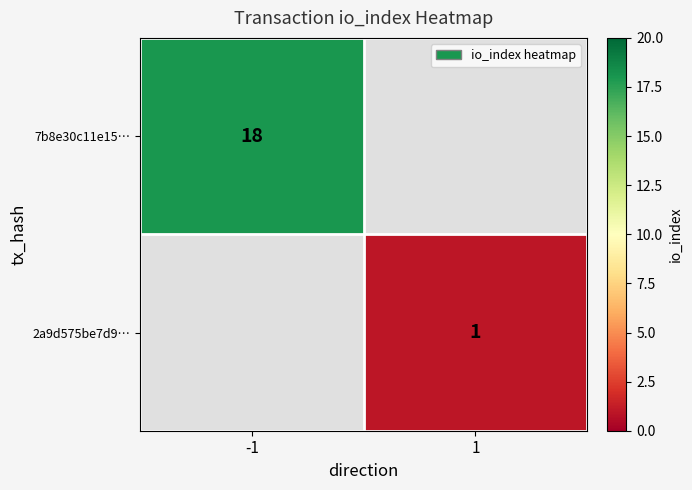

Count the number of categories in the chart.

2